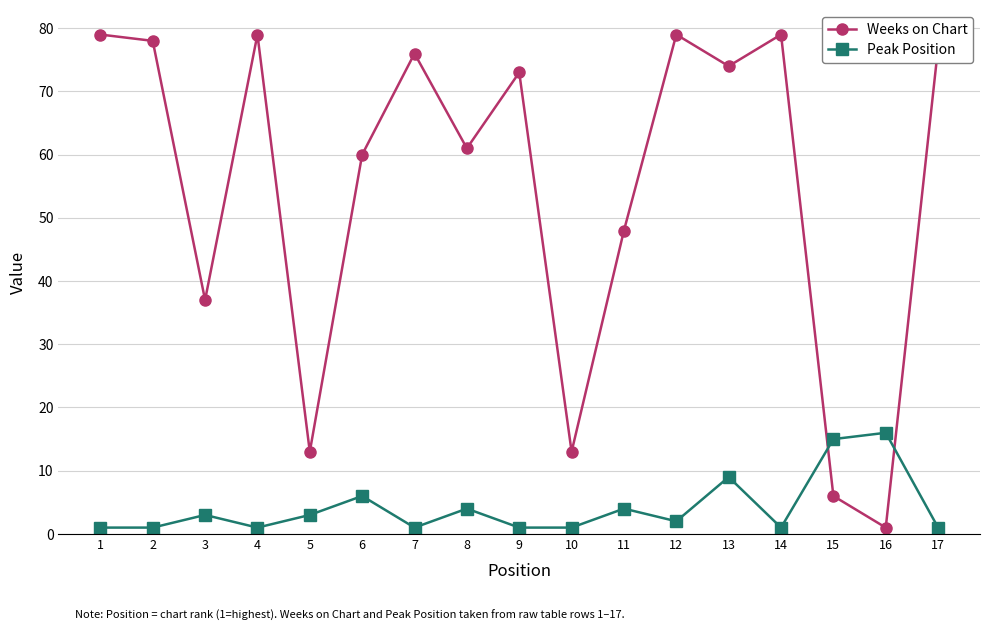

Reading left to right, extract all data points from this chart.

Weeks on Chart: 1=79	2=78	3=37	4=79	5=13	6=60	7=76	8=61	9=73	10=13	11=48	12=79	13=74	14=79	15=6	16=1	17=77
Peak Position: 1=1	2=1	3=3	4=1	5=3	6=6	7=1	8=4	9=1	10=1	11=4	12=2	13=9	14=1	15=15	16=16	17=1